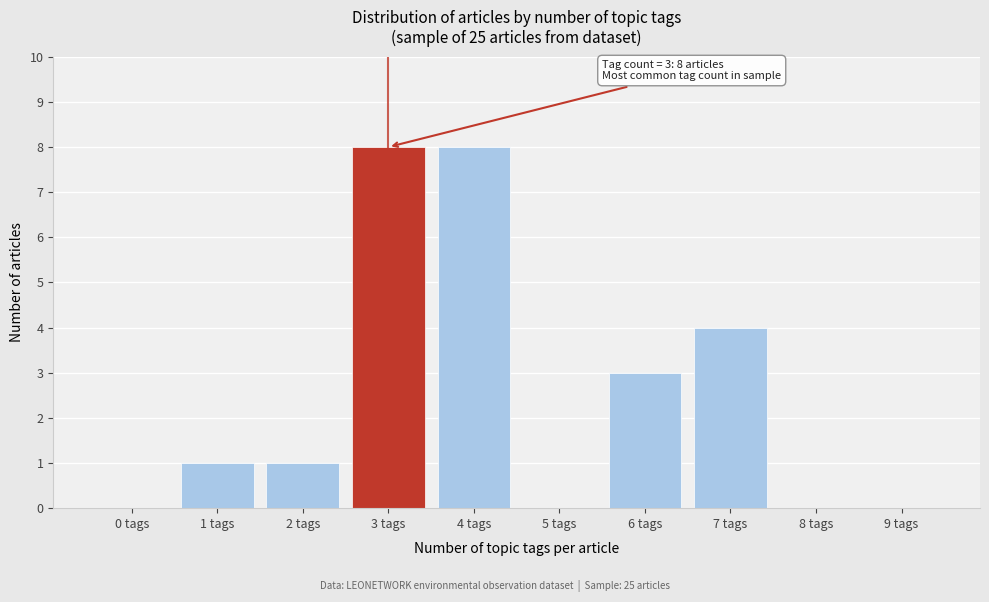

Reading left to right, what are all the values shown in this chart?

0 tags=0	1 tags=1	2 tags=1	3 tags=8	4 tags=8	5 tags=0	6 tags=3	7 tags=4	8 tags=0	9 tags=0